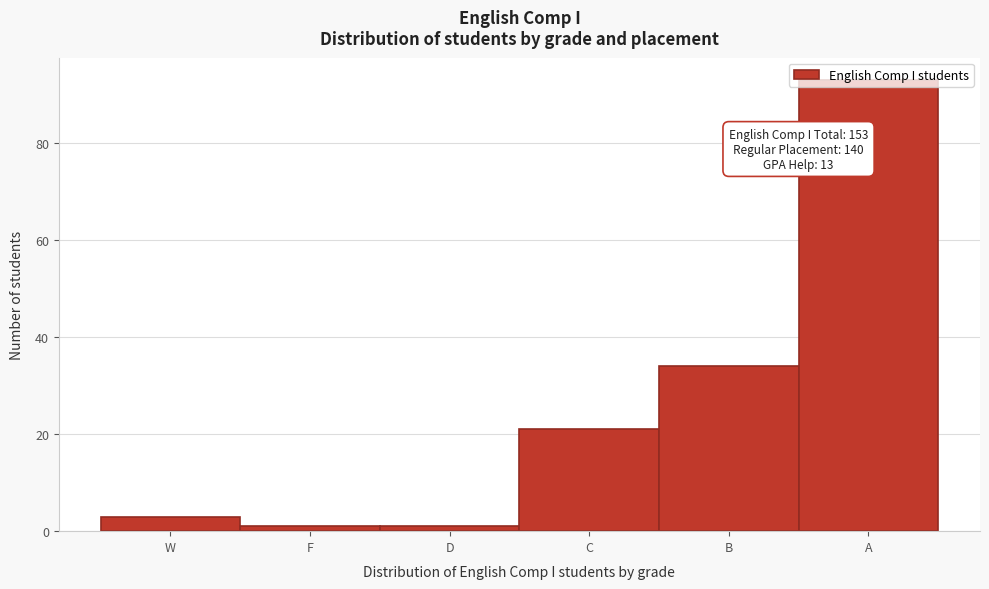

The value at B is 34. True or false?

True